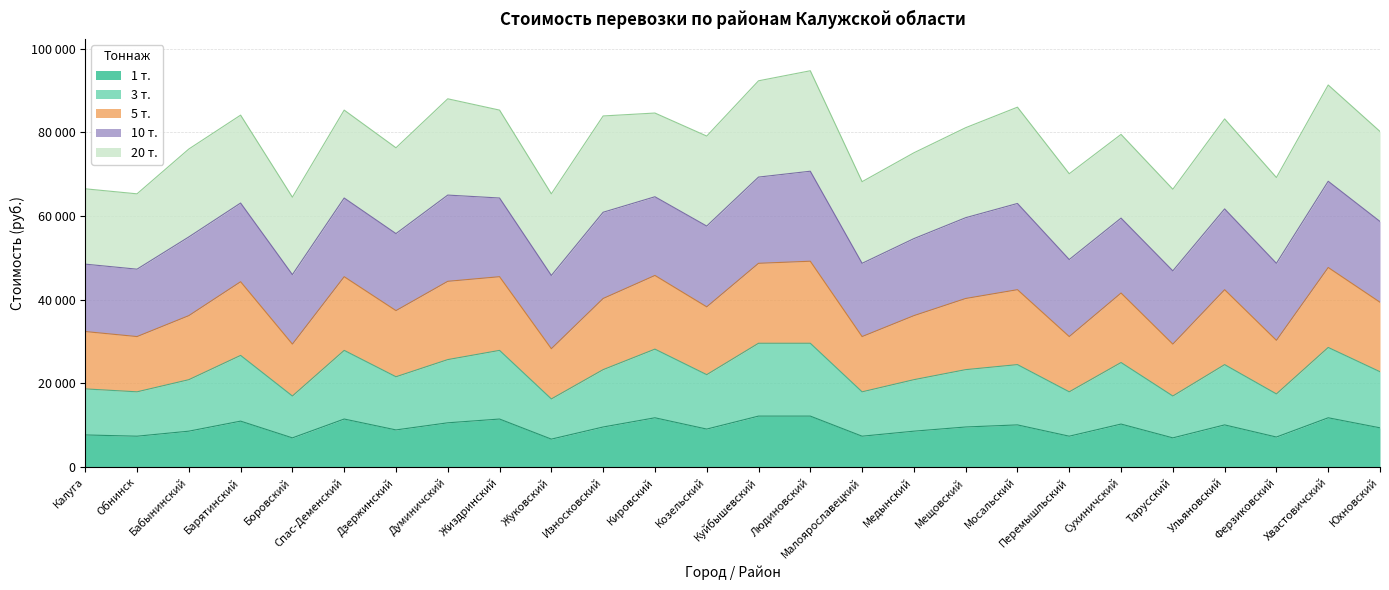

What is the minimum value shown in the chart?

6700